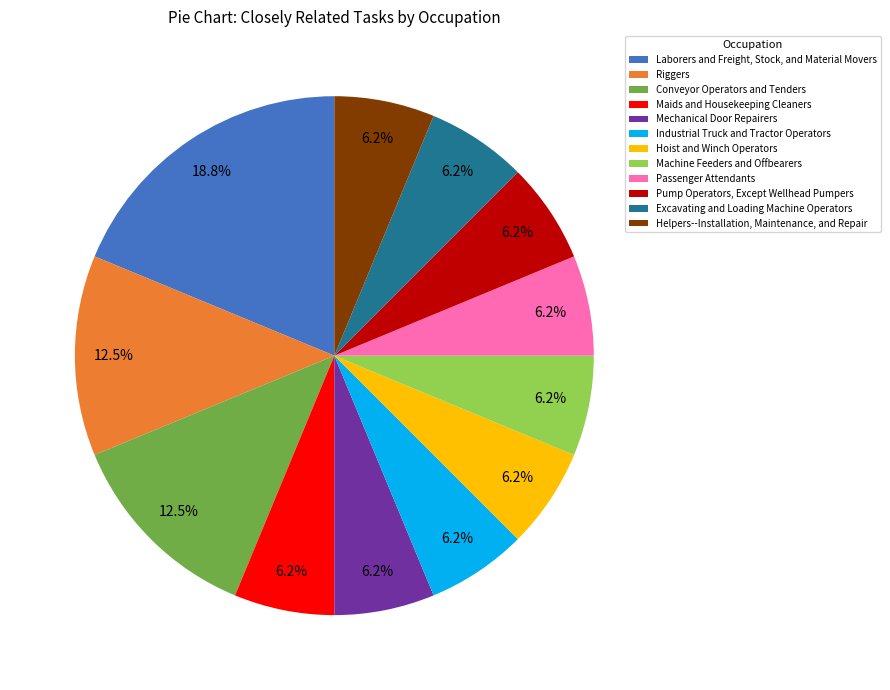

Is the sum of Mechanical Door Repairers and Machine Feeders and Offbearers greater than half?

No